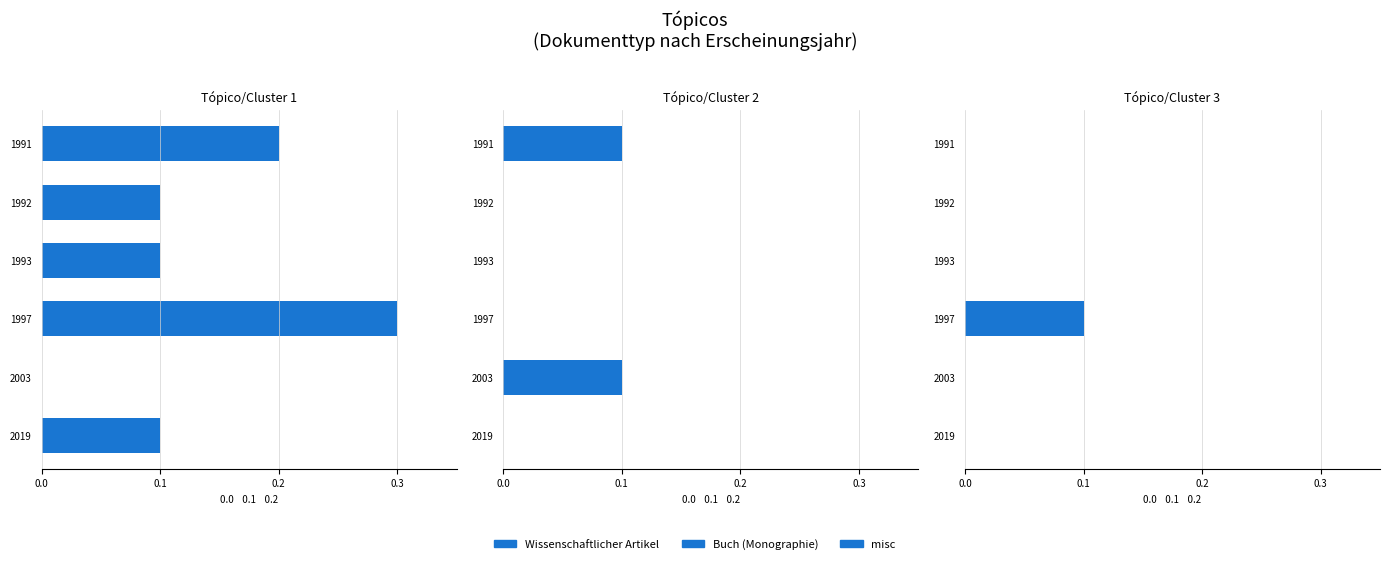

How many values in the misc series exceed 0?

1